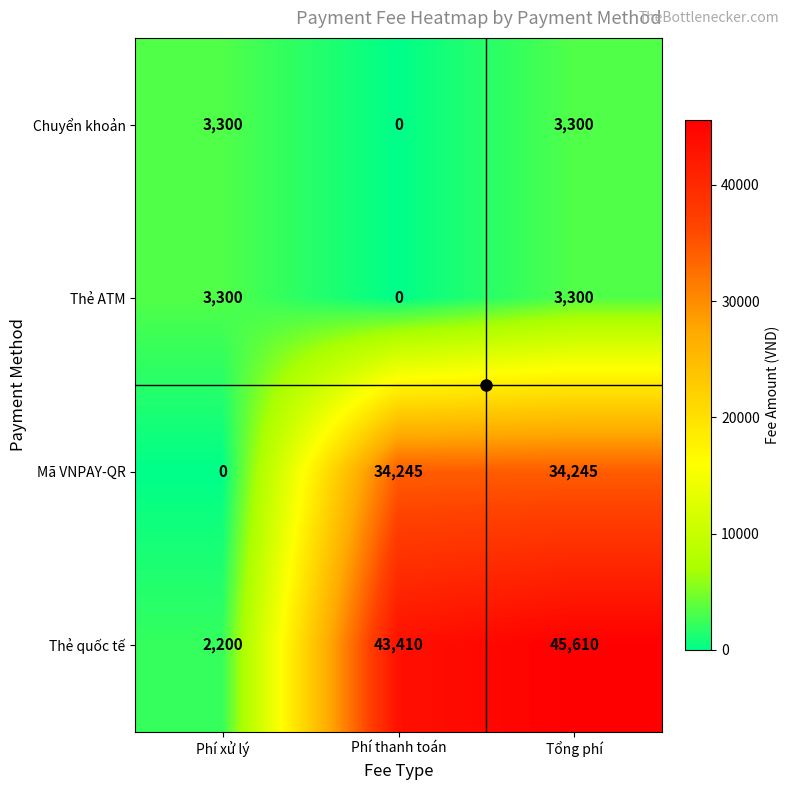

At which category is the sum across all series the highest?

Tổng phí